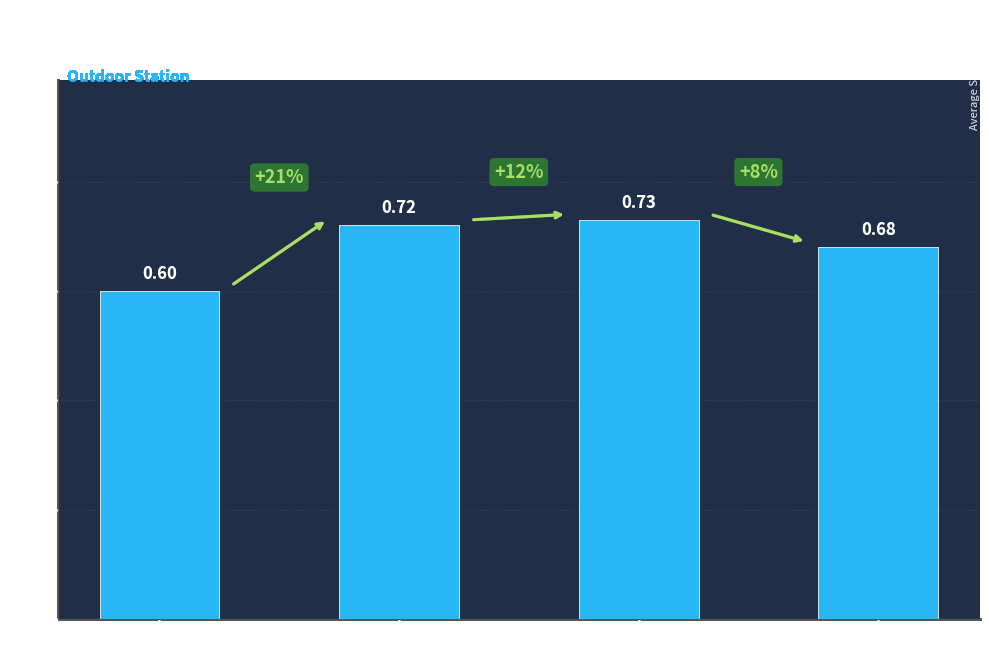

Between Signal -71 and Signal -73, which is larger?

Signal -73